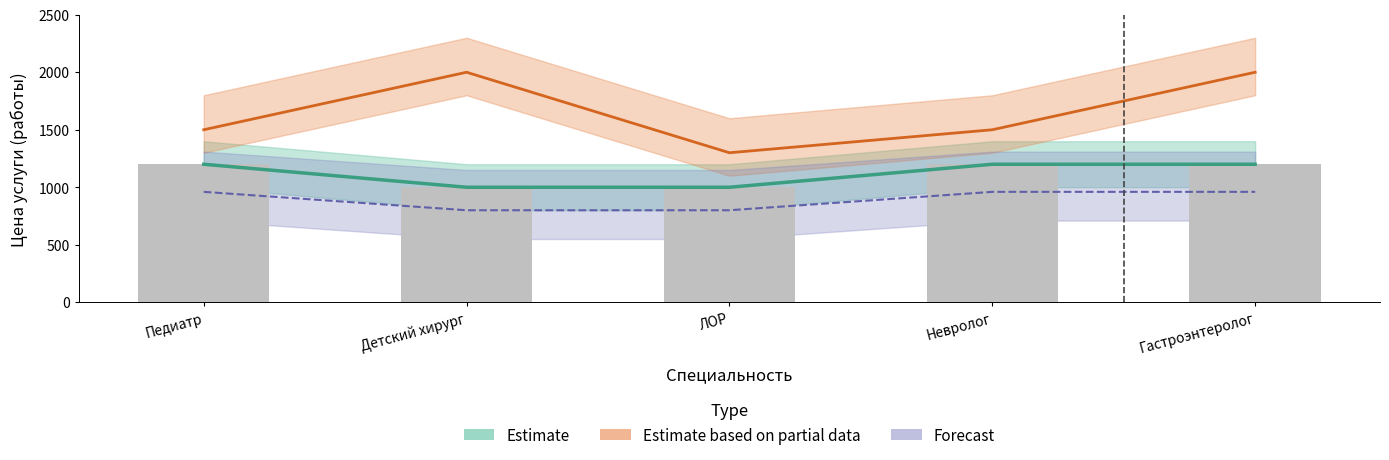

Which has a higher value, ЛОР or Детский хирург?

ЛОР